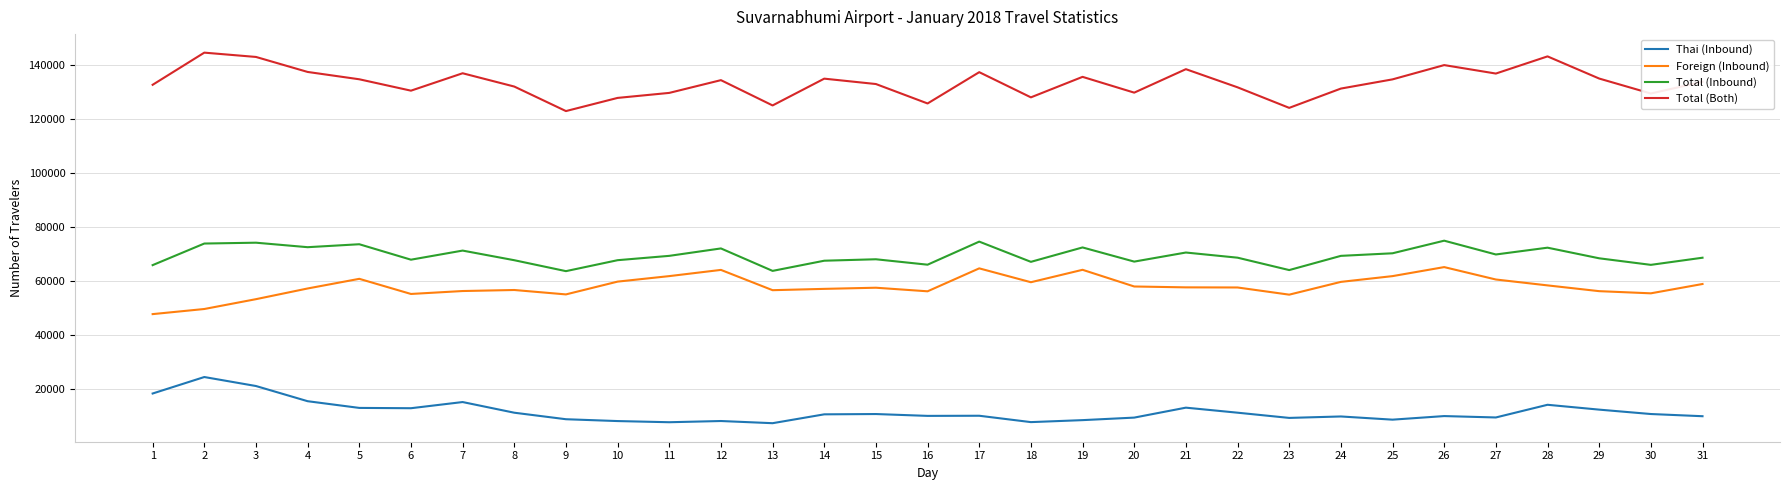

True or false: Foreign (Inbound) and Total (Inbound) intersect in this chart.

False